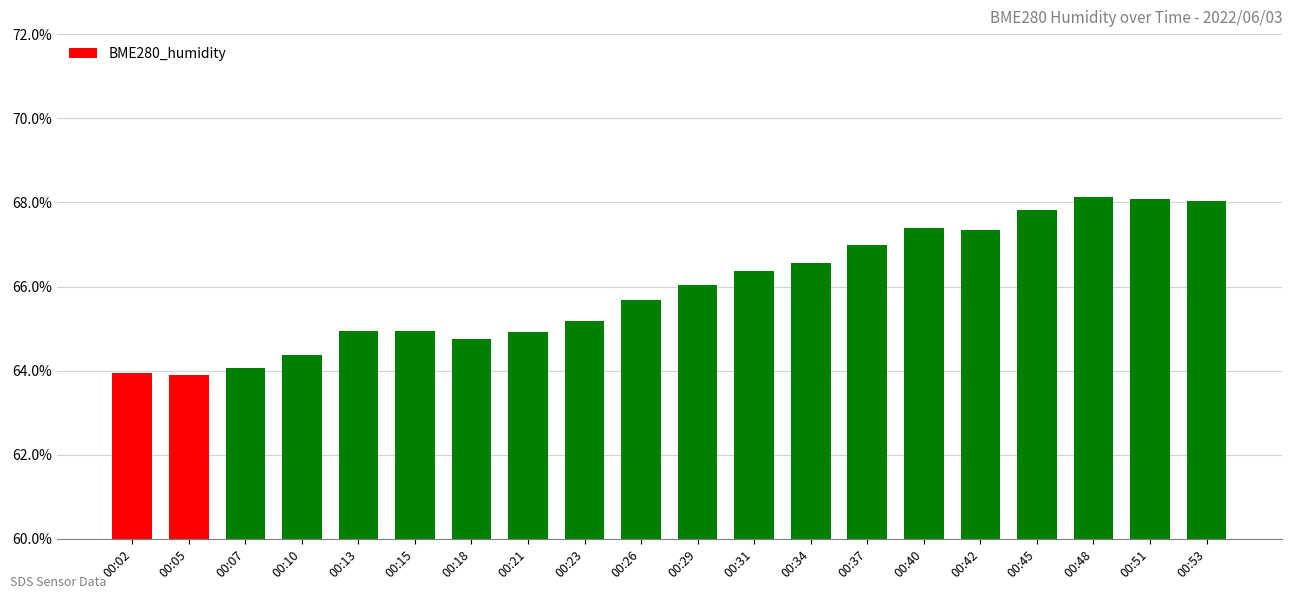

Are the bars grouped side by side (vs. stacked)?

No